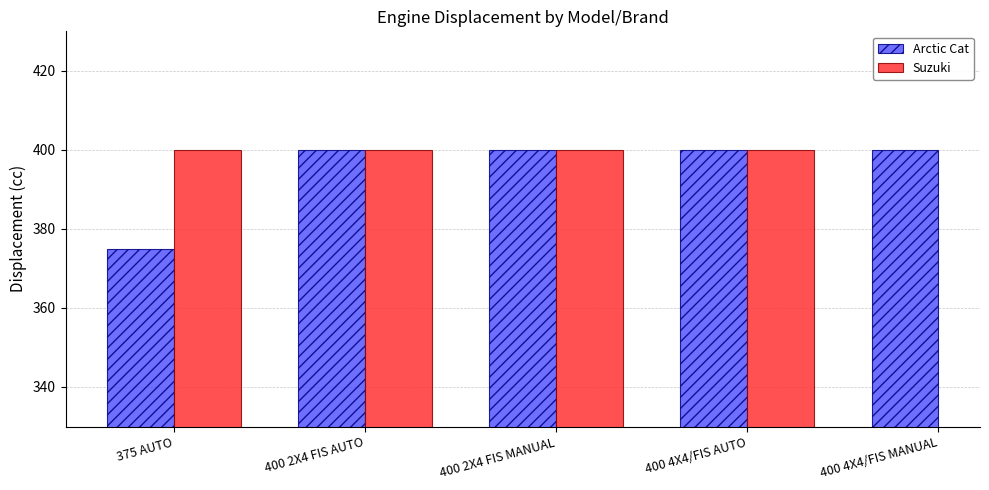

Count the number of categories in the chart.

5